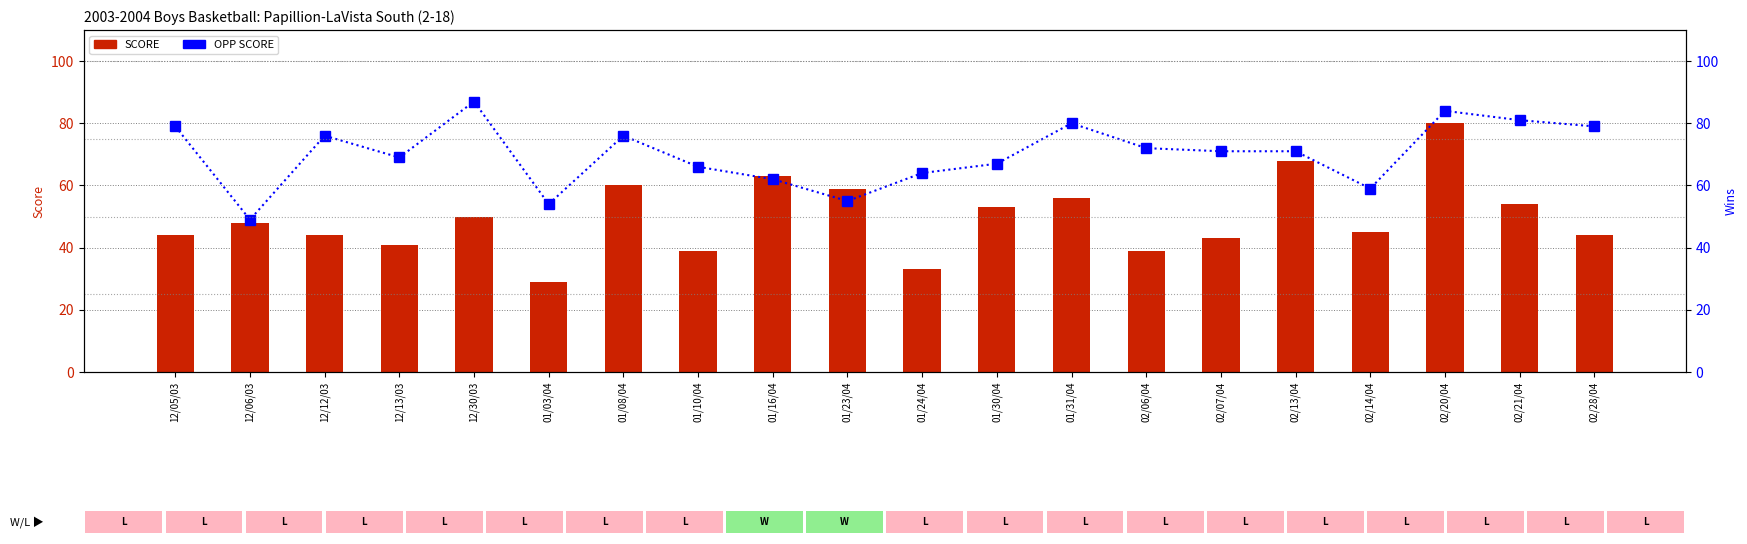

What is the sum of the SCORE values at 02/13/04 and 01/03/04?

97